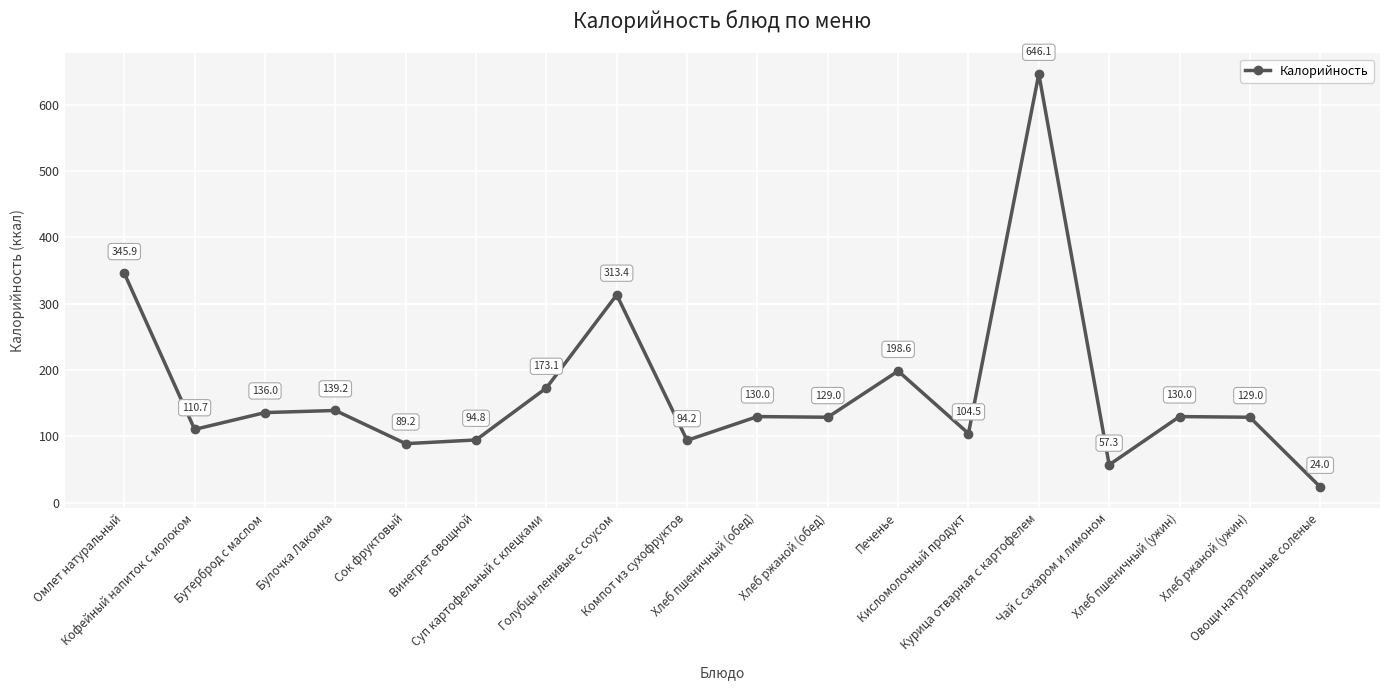

Count the number of categories in the chart.

18